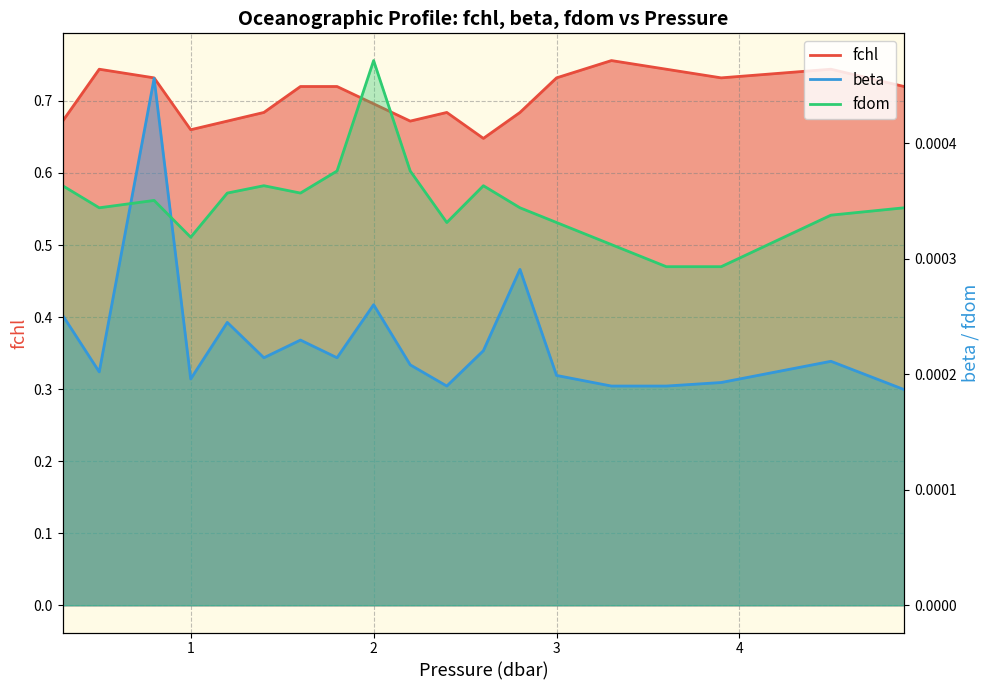

Which series has the largest total across all categories?

fchl